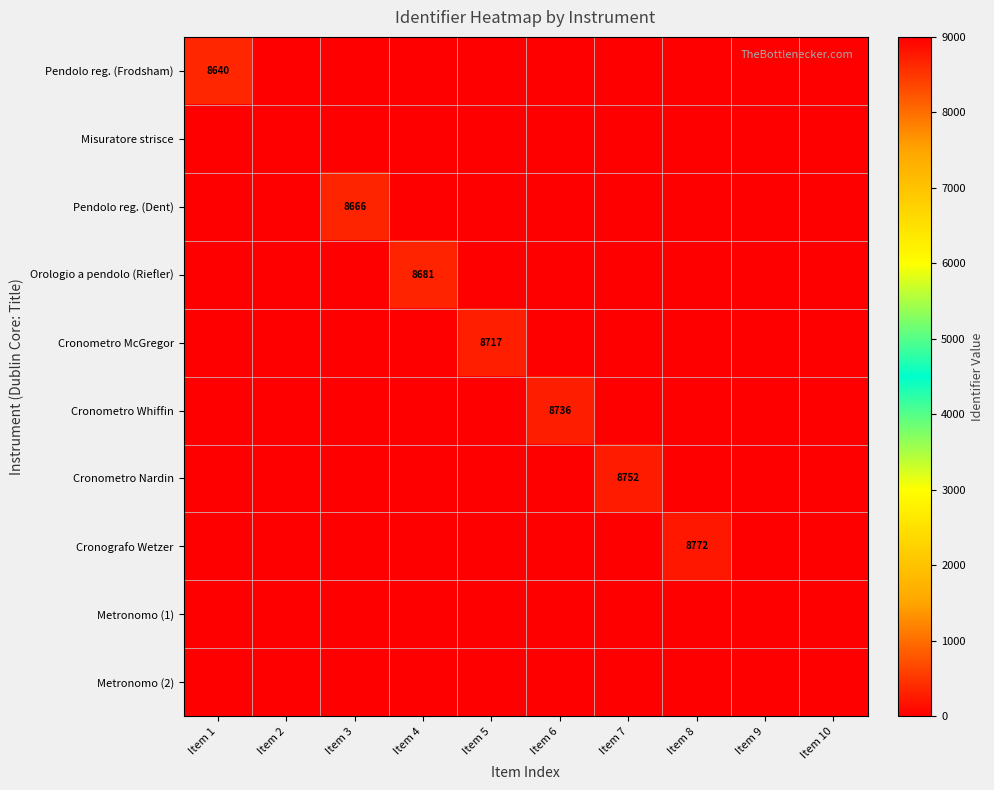

Is it true that Orologio a pendolo (Riefler) equals 3758 at Item 4?

False